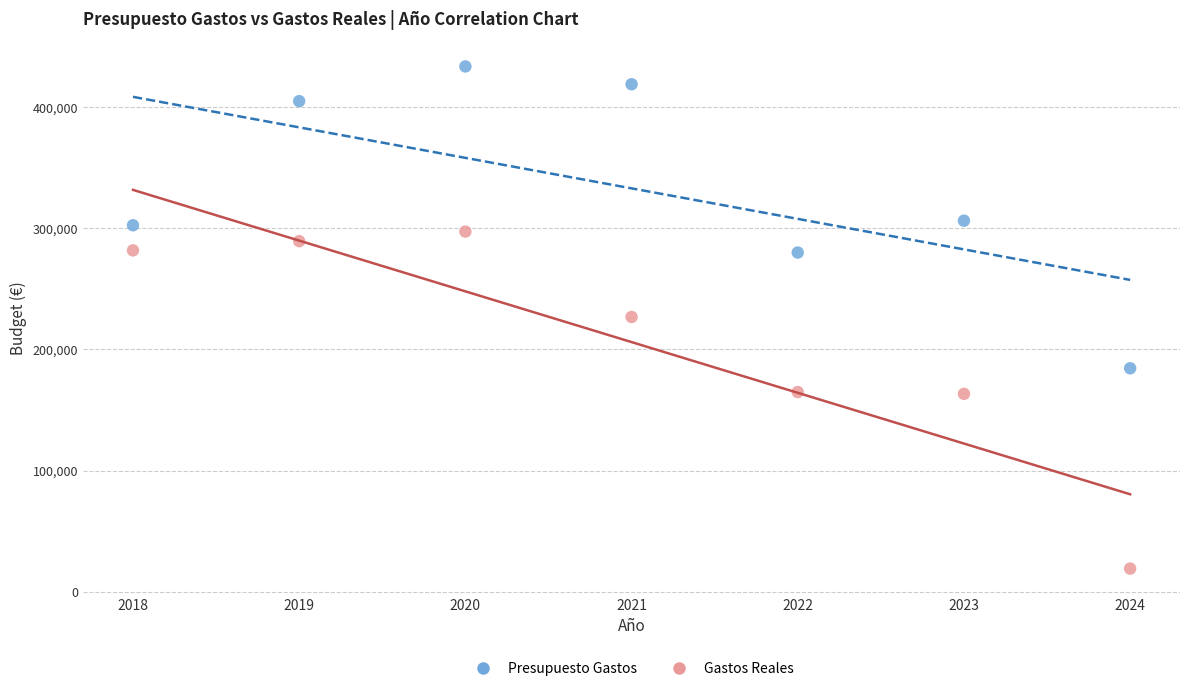

Which series contains the lowest Y value?

Gastos Reales